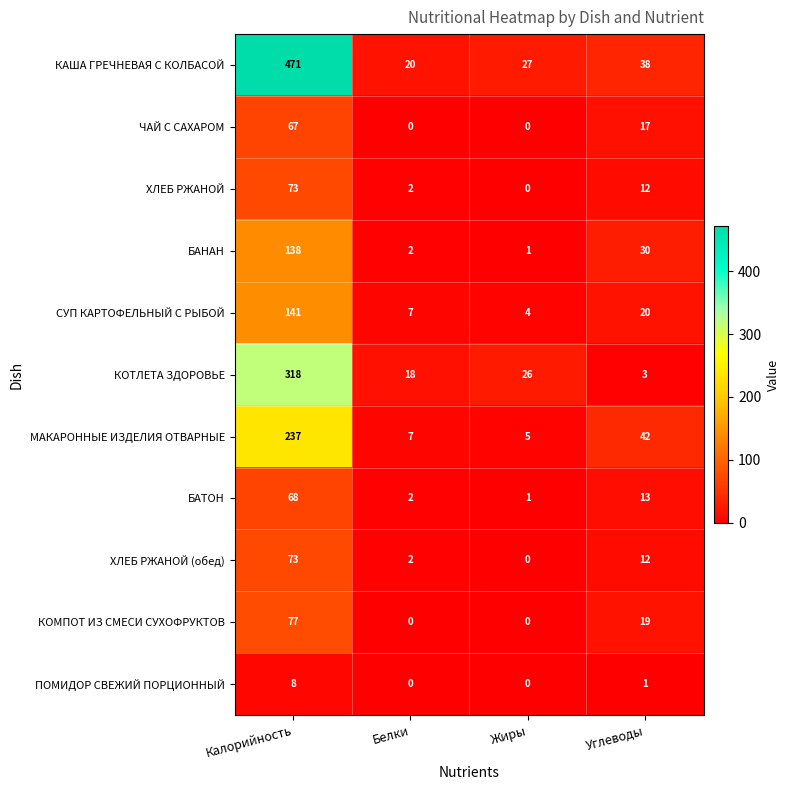

At how many categories does at least one series exceed 165?

1